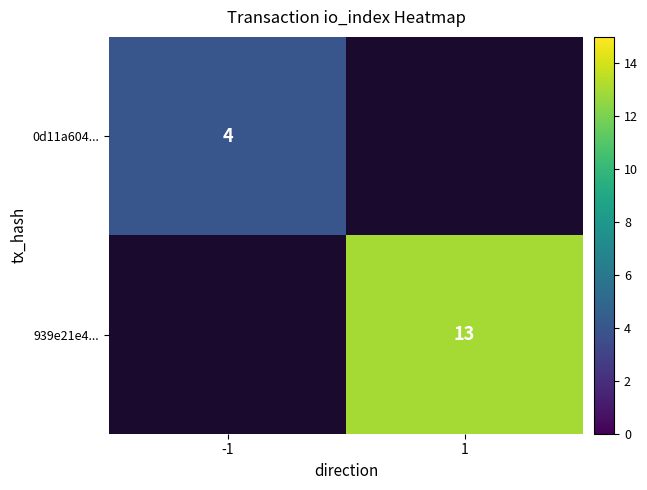

True or false: 0d11a604... has a value of 6 at -1.

False